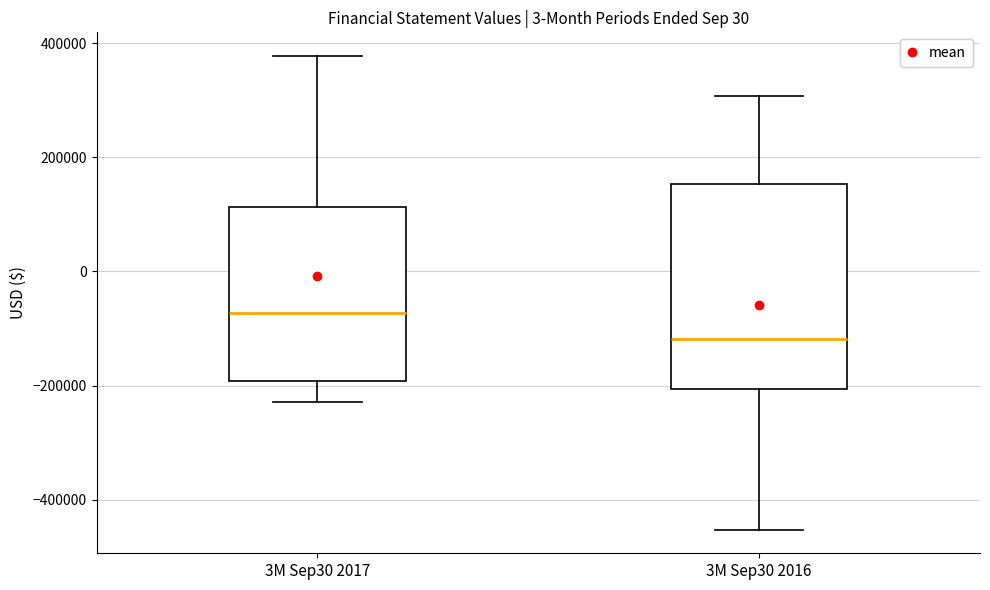

Which box is the tallest, from its lower edge to its upper edge?

3M Sep30 2016